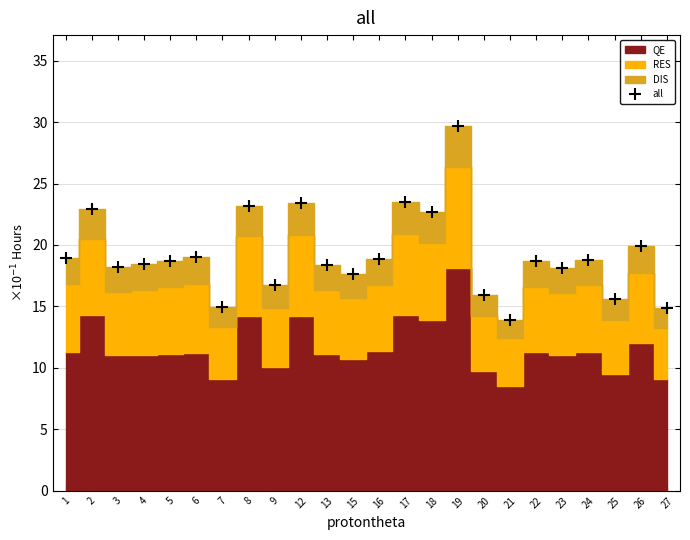

Rank the series by their maximum value, from lowest to highest.

DIS, RES, QE